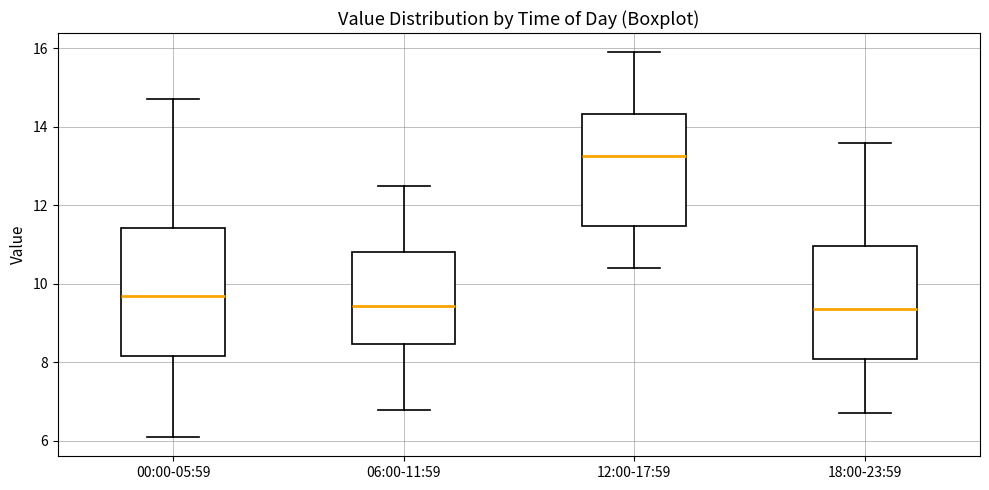

Which box has the highest median line?

12:00-17:59